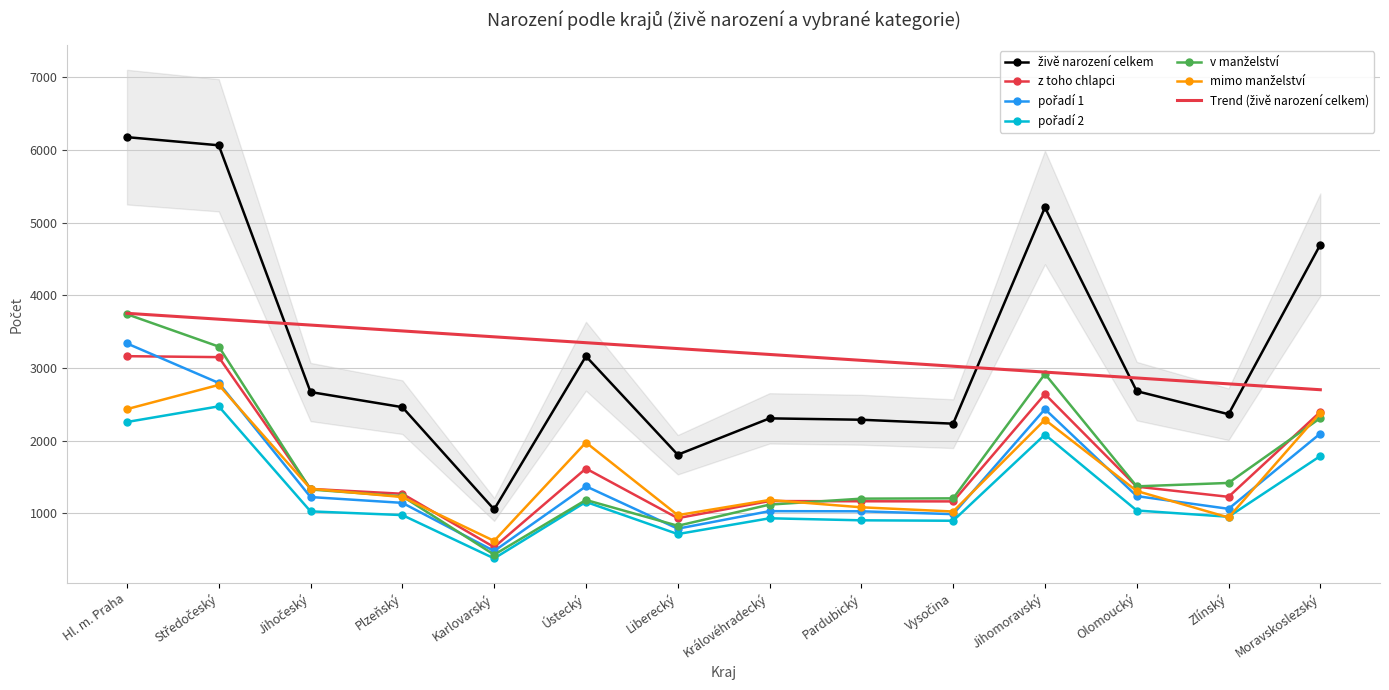

How many interior local peaks does the v manželství series have?

2